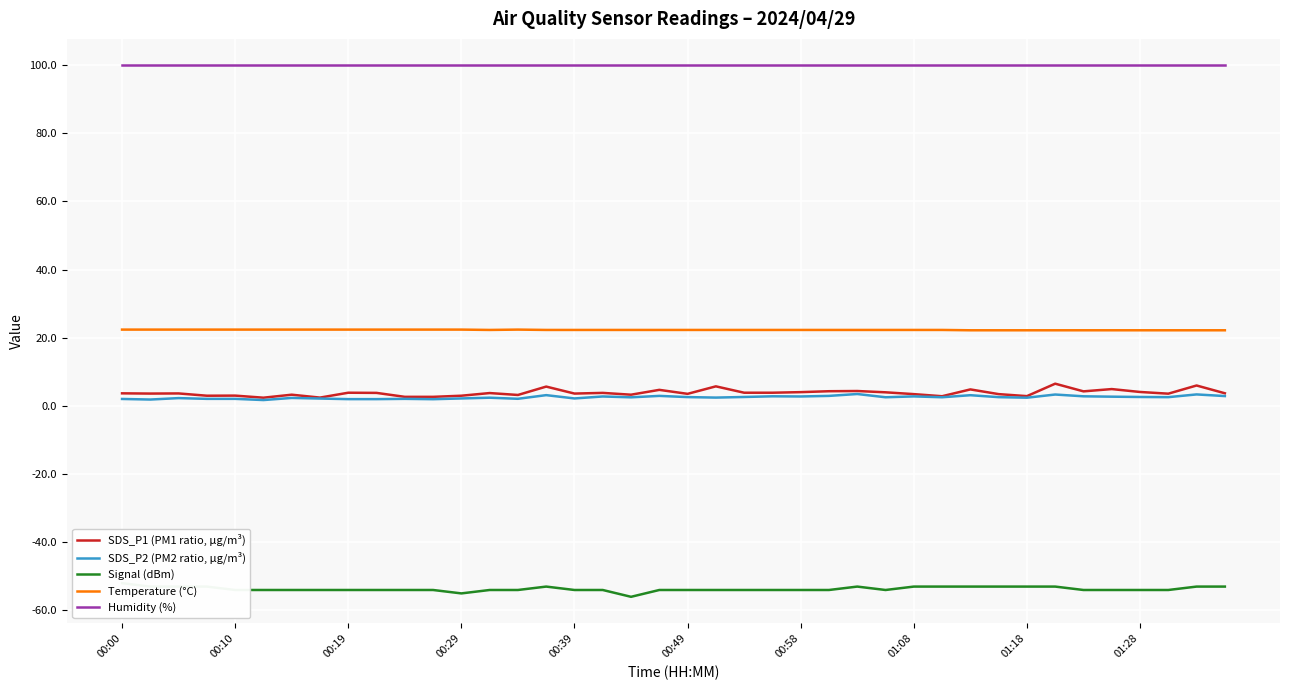

True or false: Humidity (%) and Temperature (°C) intersect in this chart.

False